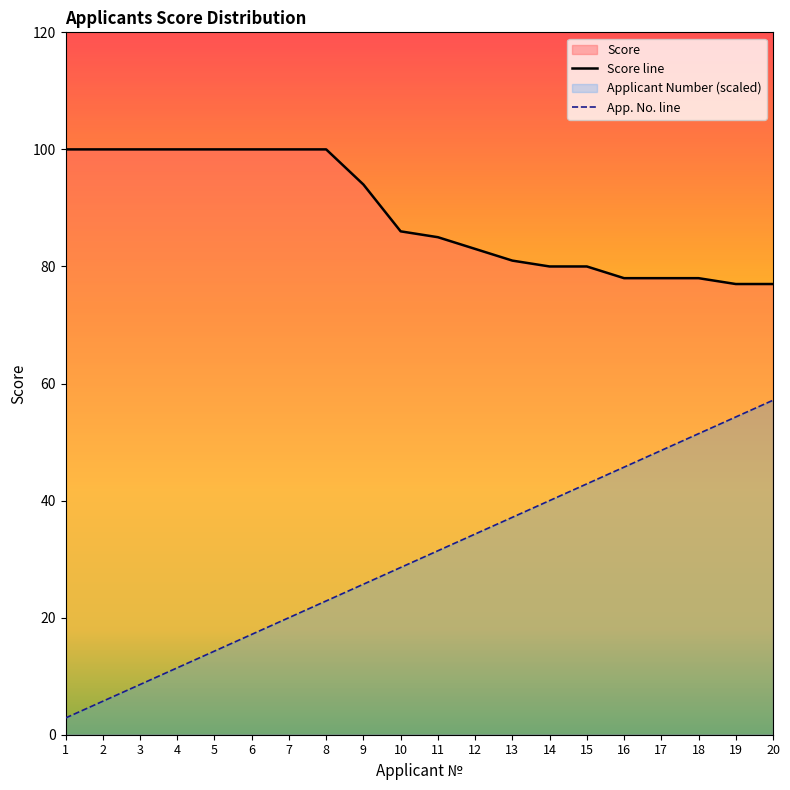

How many series are shown in this chart?

2